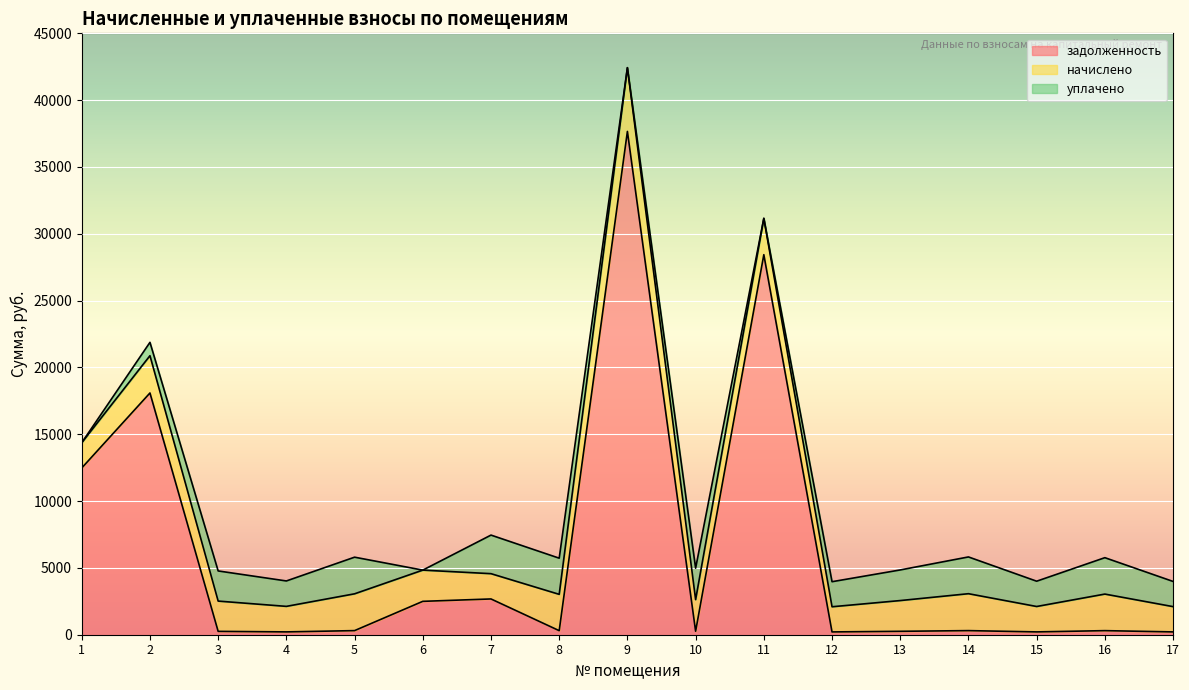

List the labels in order of задолженность value, smallest first.

12, 17, 15, 4, 3, 13, 10, 8, 16, 14, 5, 6, 7, 1, 2, 11, 9